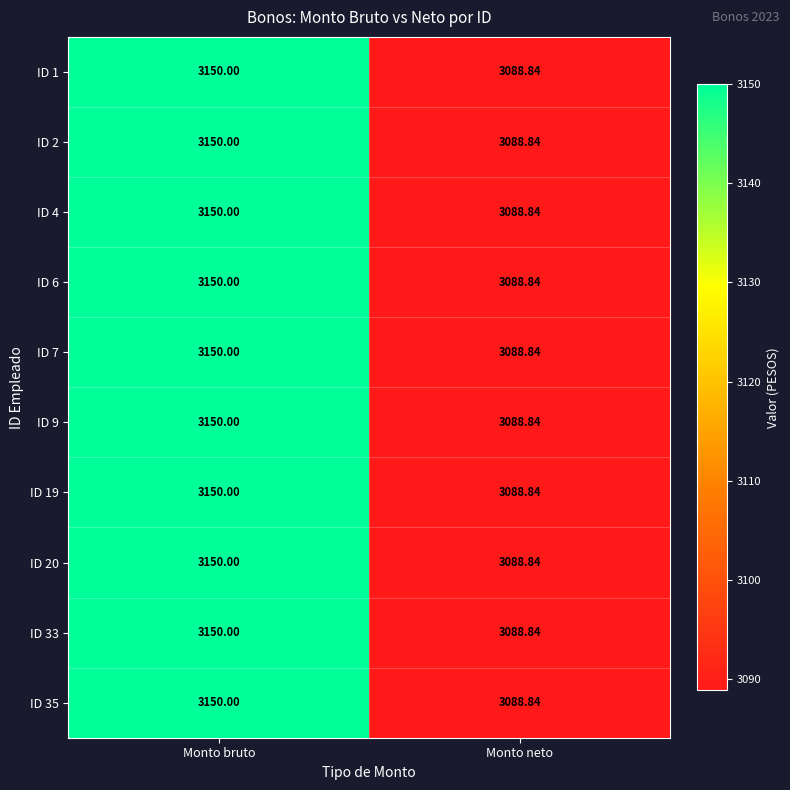

What is the total value across all series at Monto bruto?

31500.0